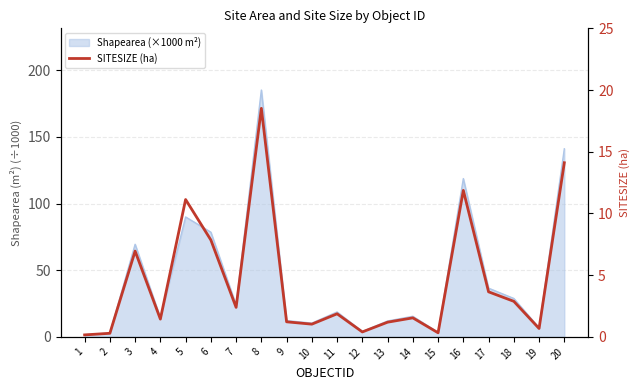

What is the change in value from 1 to 4?

+1.3